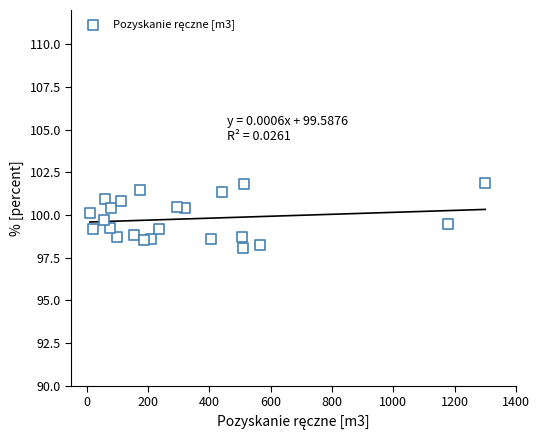

What is the range of X values (max minus min)?

1290.0